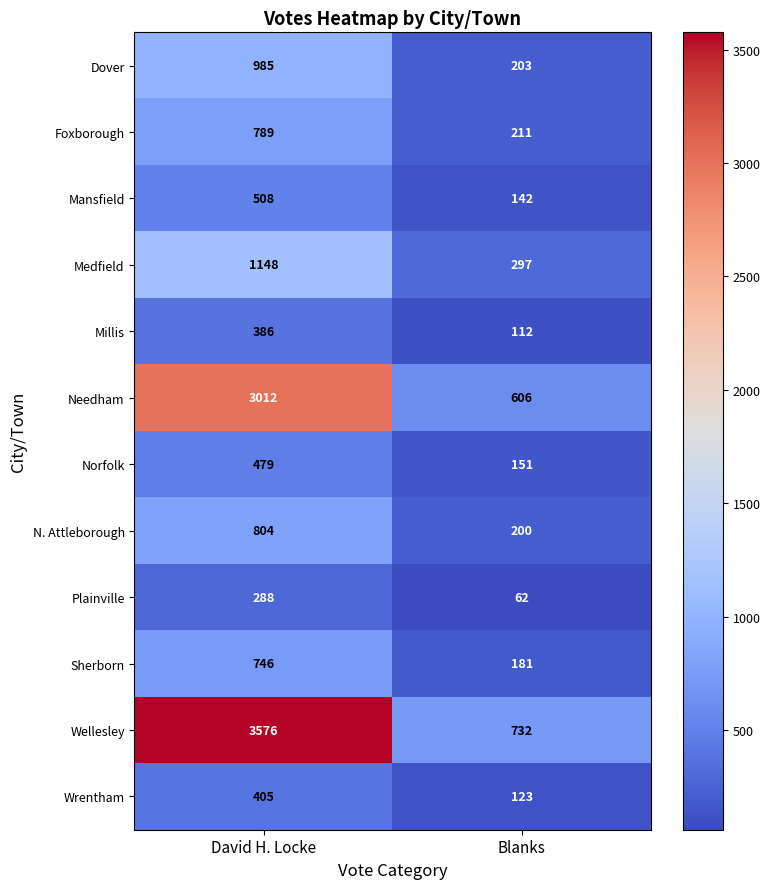

List the series in order of their peak value, lowest first.

Plainville, Millis, Wrentham, Norfolk, Mansfield, Sherborn, Foxborough, N. Attleborough, Dover, Medfield, Needham, Wellesley